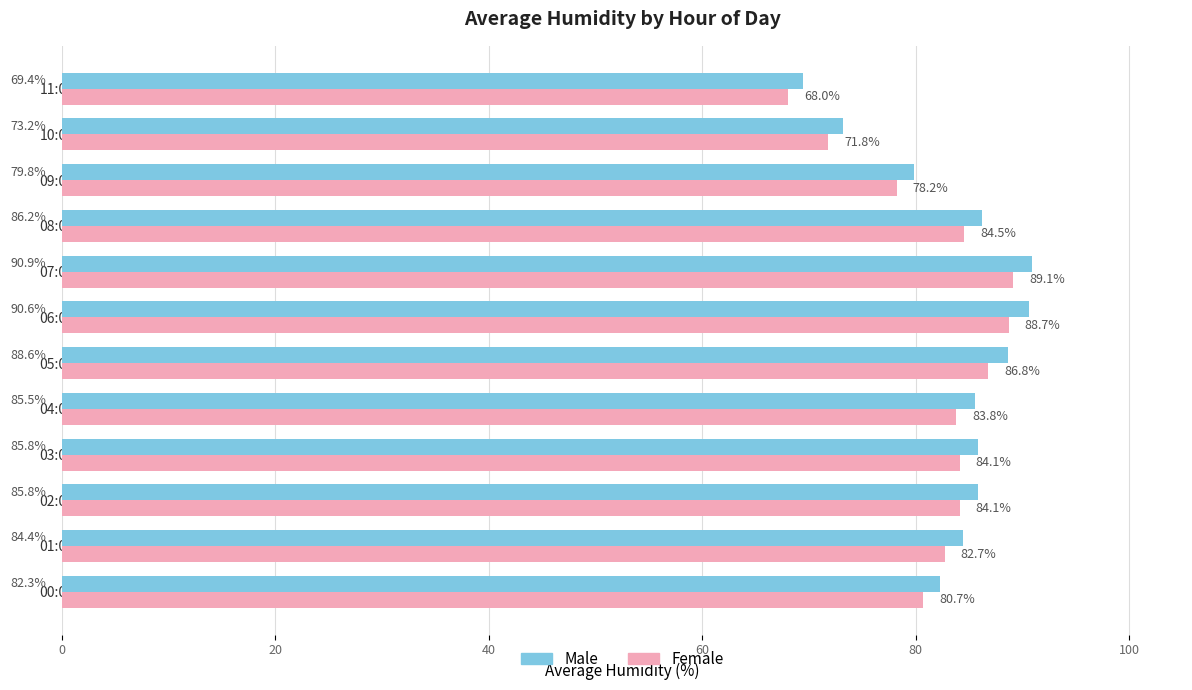

Which series changed the most between 06:00 and 10:00?

Male